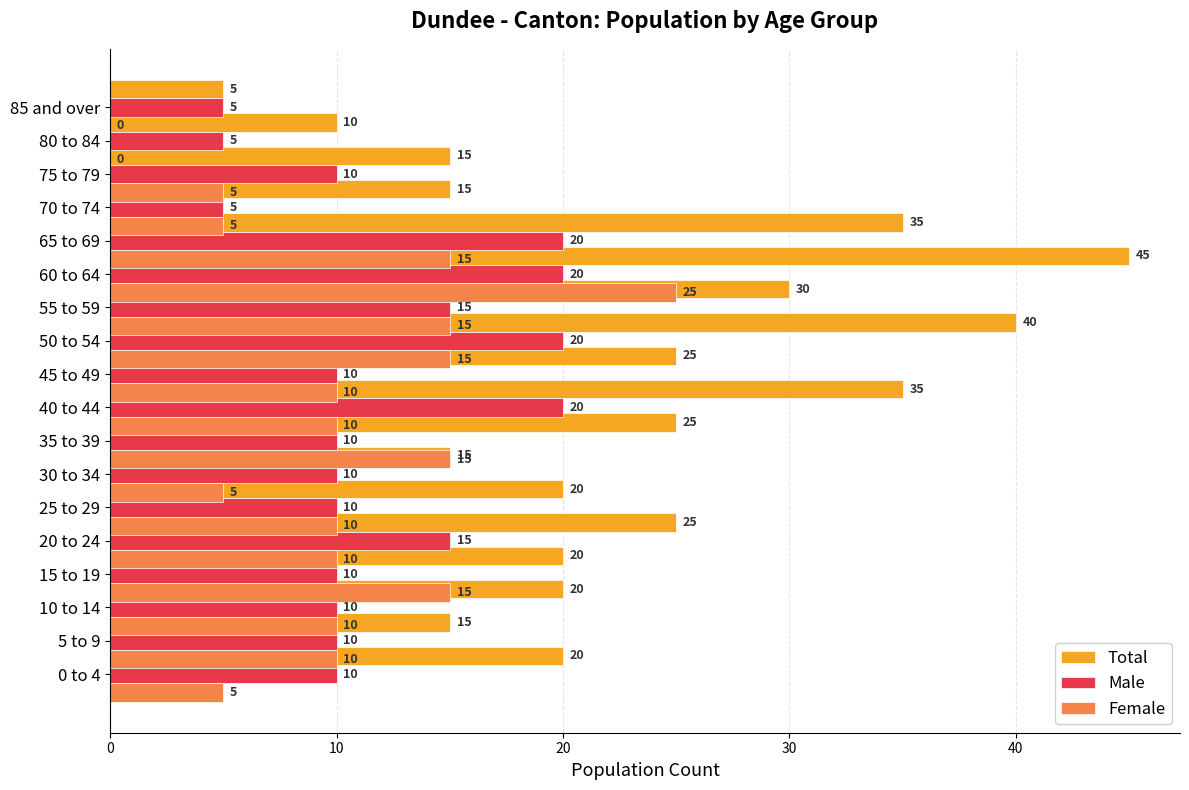

How many bars are there in total?

54